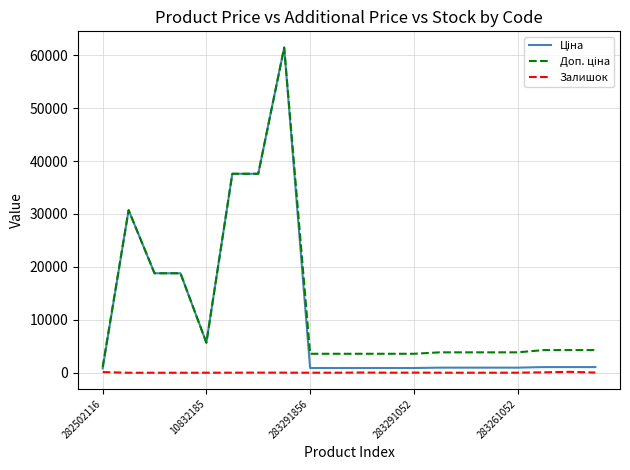

How many lines are shown in the chart?

3